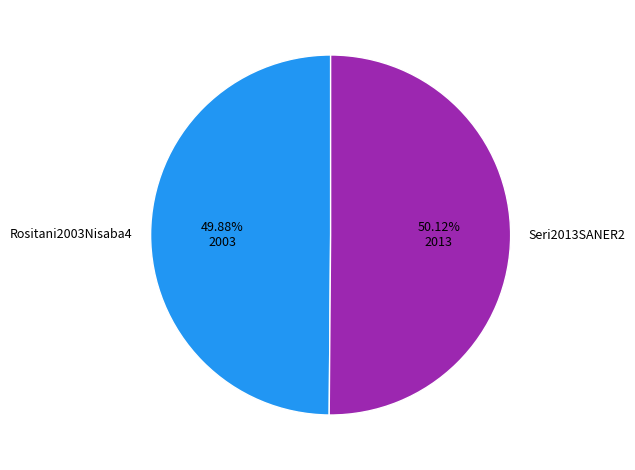

How many slices are in this pie chart?

2